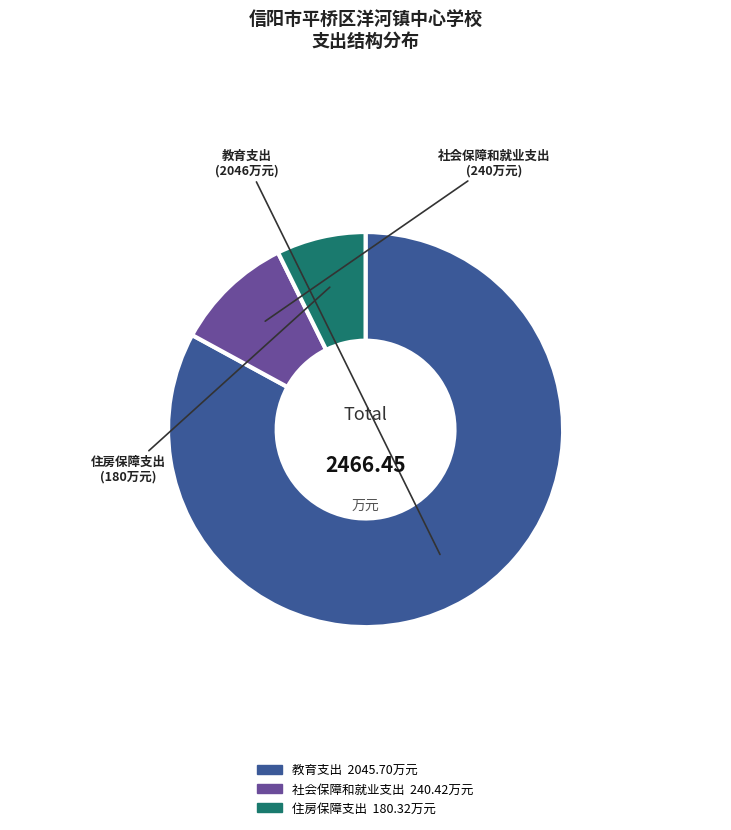

Which slice is the smallest?

住房保障支出